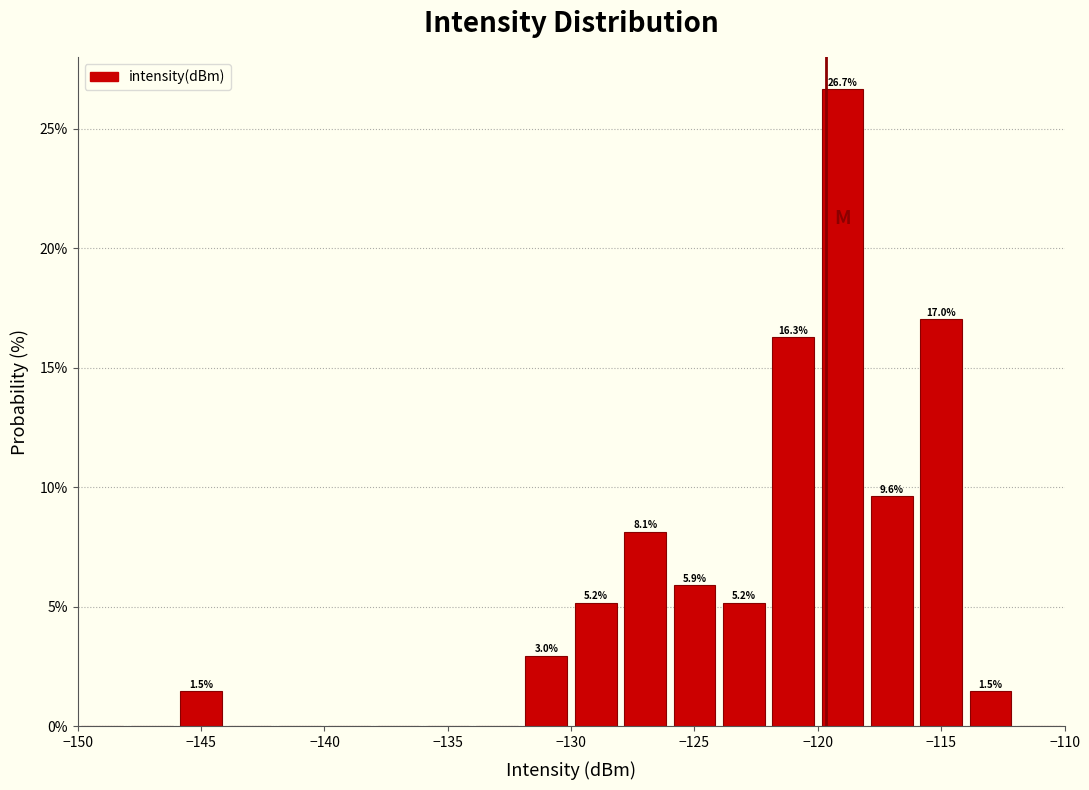

Over which range of the x-axis is the bar tallest?

-120 to -118